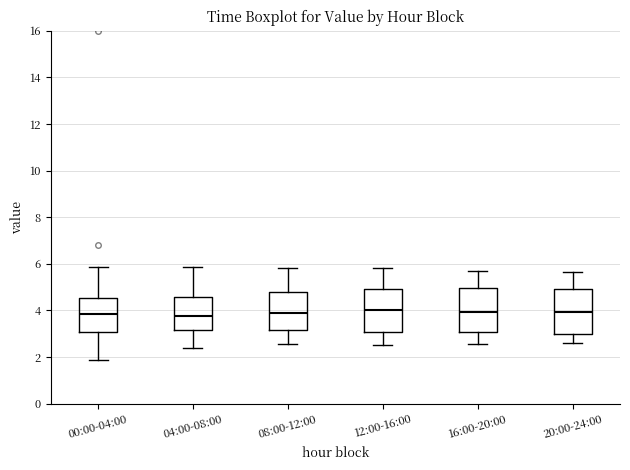

Where does the lower whisker of the box for 20:00-24:00 end on the y-axis? The values are not printed on the chart, so give them approximately, as read against the axis.

2.6